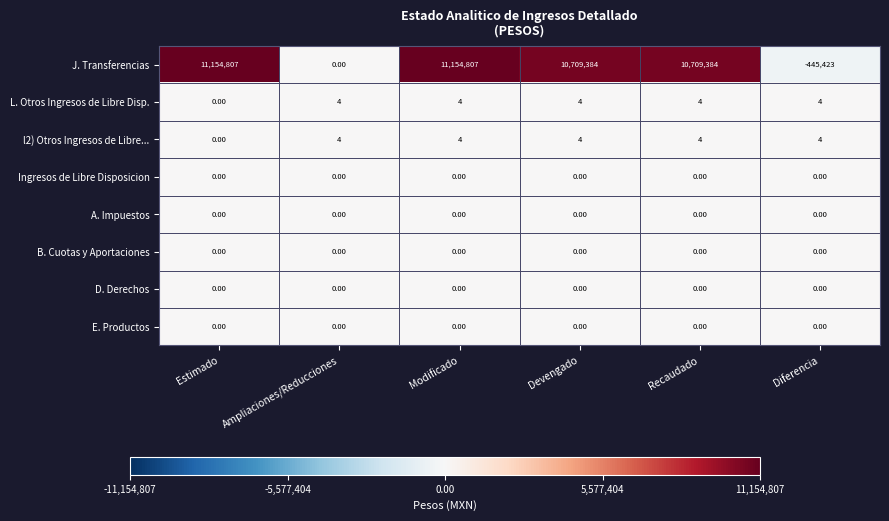

Where is J. Transferencias nearest to the value 5354692?

Ampliaciones/Reducciones